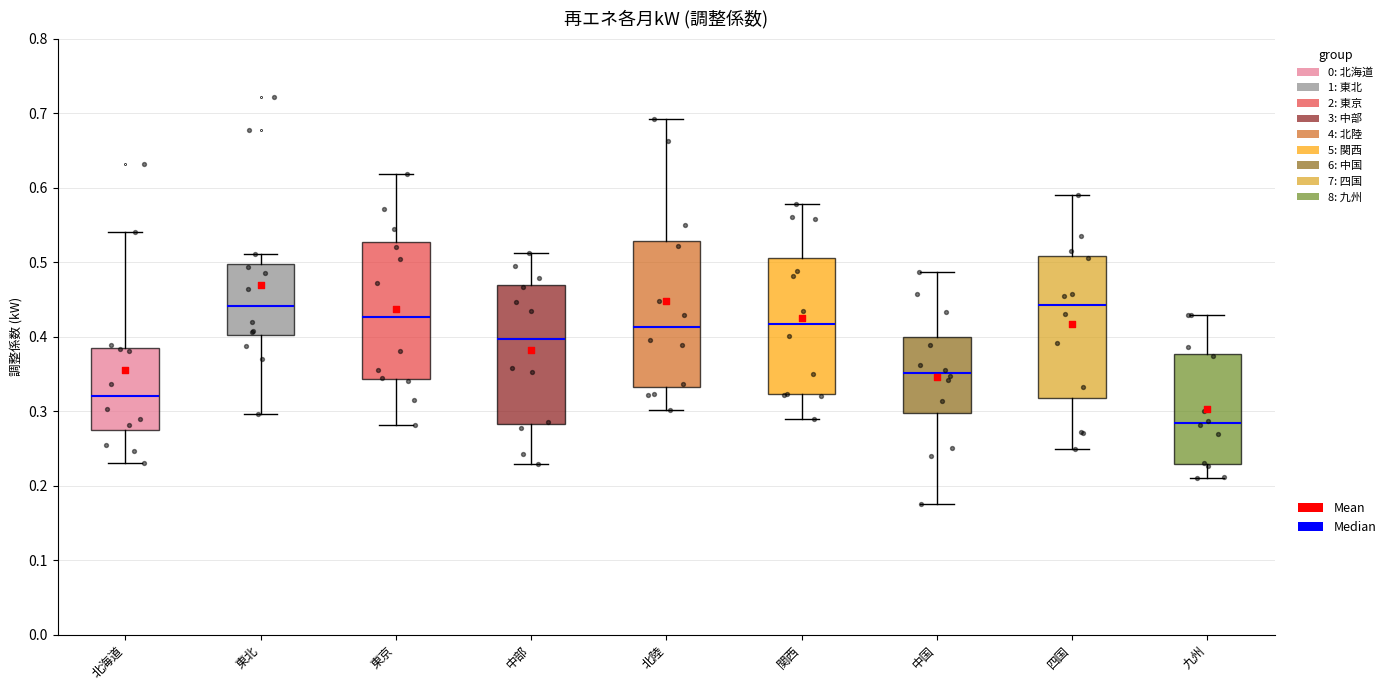

Reading left to right, read every box against the y-axis: the position of its median line, the range the box covers, and the ends of its whiskers. The values are not printed on the chart, so give them approximately, as read against the axis.

北海道: median 0.32, box 0.27 to 0.38, whiskers 0.23 to 0.54
東北: median 0.44, box 0.40 to 0.50, whiskers 0.30 to 0.51
東京: median 0.43, box 0.34 to 0.53, whiskers 0.28 to 0.62
中部: median 0.40, box 0.28 to 0.47, whiskers 0.23 to 0.51
北陸: median 0.41, box 0.33 to 0.53, whiskers 0.30 to 0.69
関西: median 0.42, box 0.32 to 0.51, whiskers 0.29 to 0.58
中国: median 0.35, box 0.30 to 0.40, whiskers 0.17 to 0.49
四国: median 0.44, box 0.32 to 0.51, whiskers 0.25 to 0.59
九州: median 0.28, box 0.23 to 0.38, whiskers 0.21 to 0.43